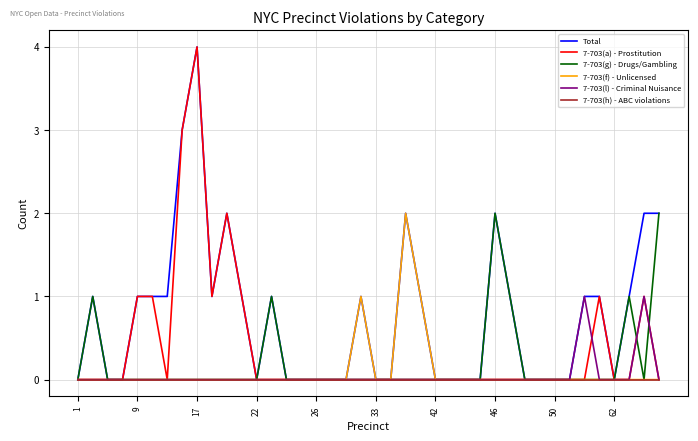

Which series has the largest total across all categories?

Total